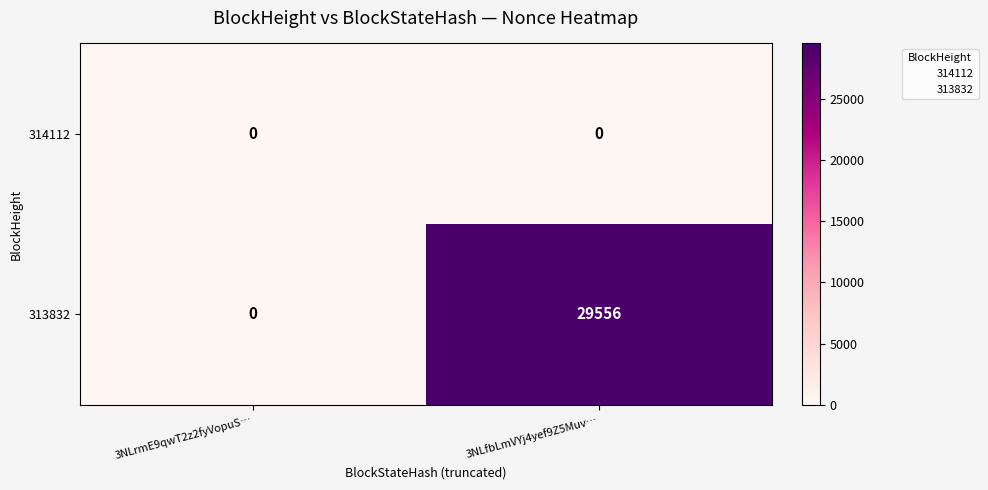

List the series in order of their overall mean, highest first.

313832, 314112